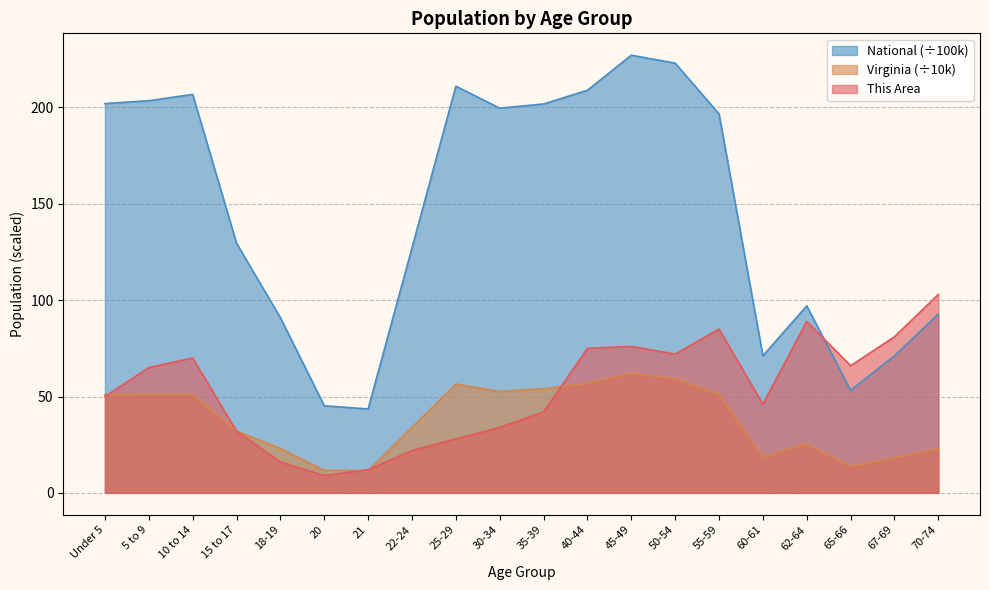

Which series has the largest range (max minus min)?

National (÷100k)